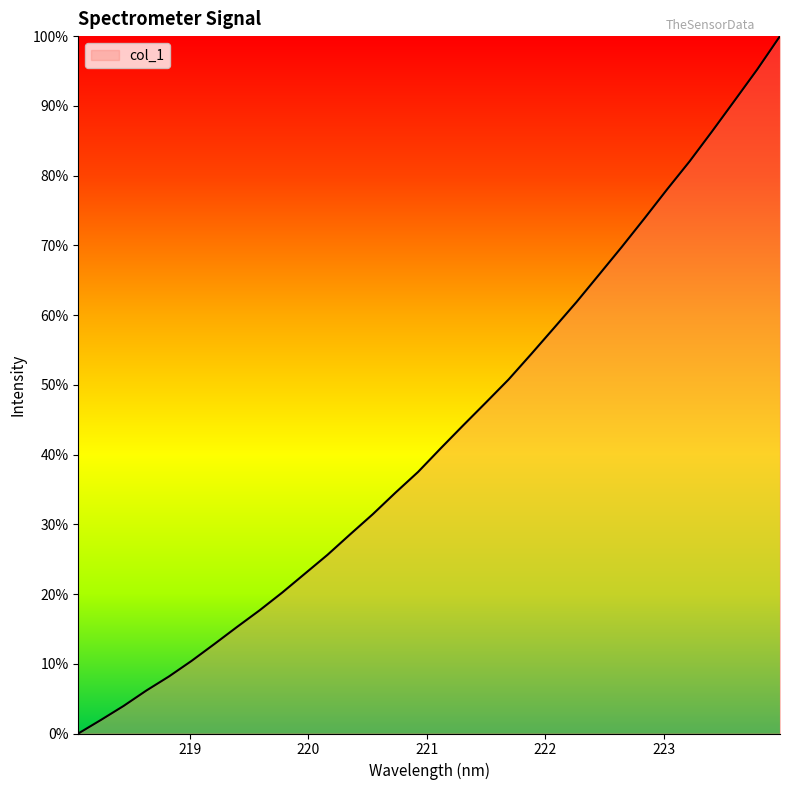

What is the sum of all values?

67125.9